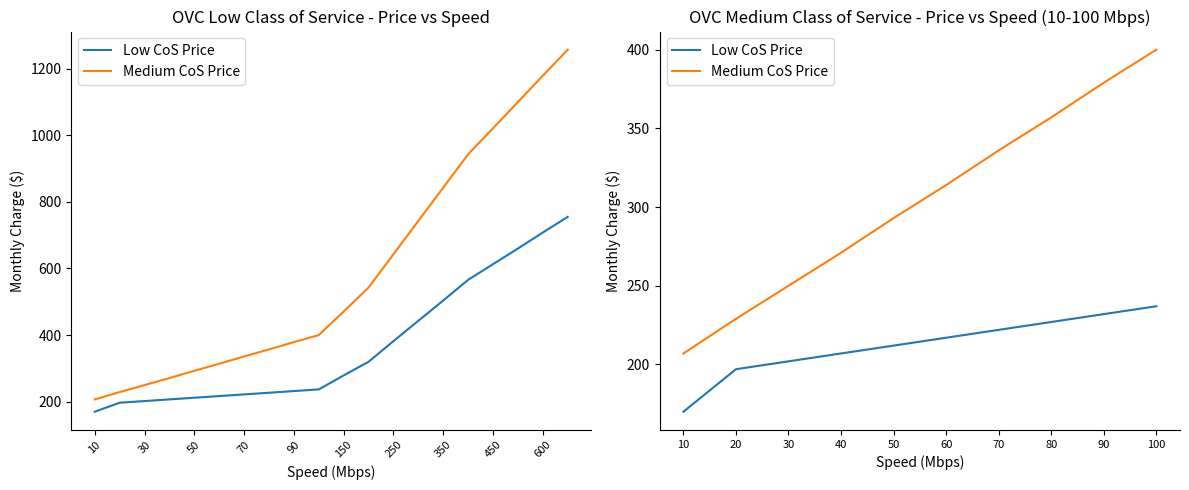

The value of Low CoS Price at 90 is 311. True or false?

False